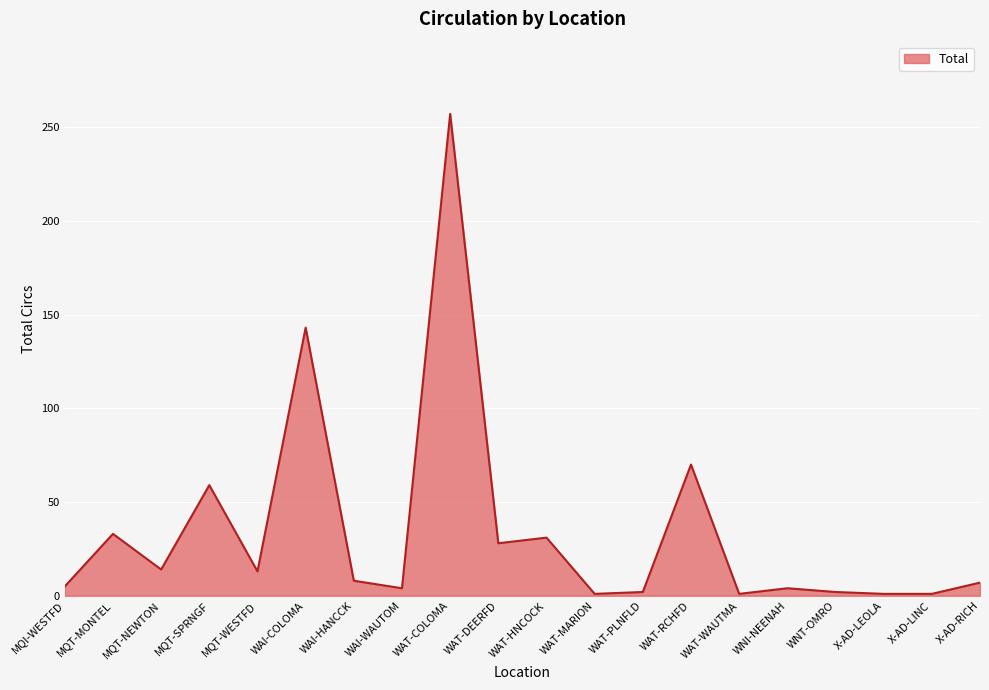

What position from the left is WAI-COLOMA?

6